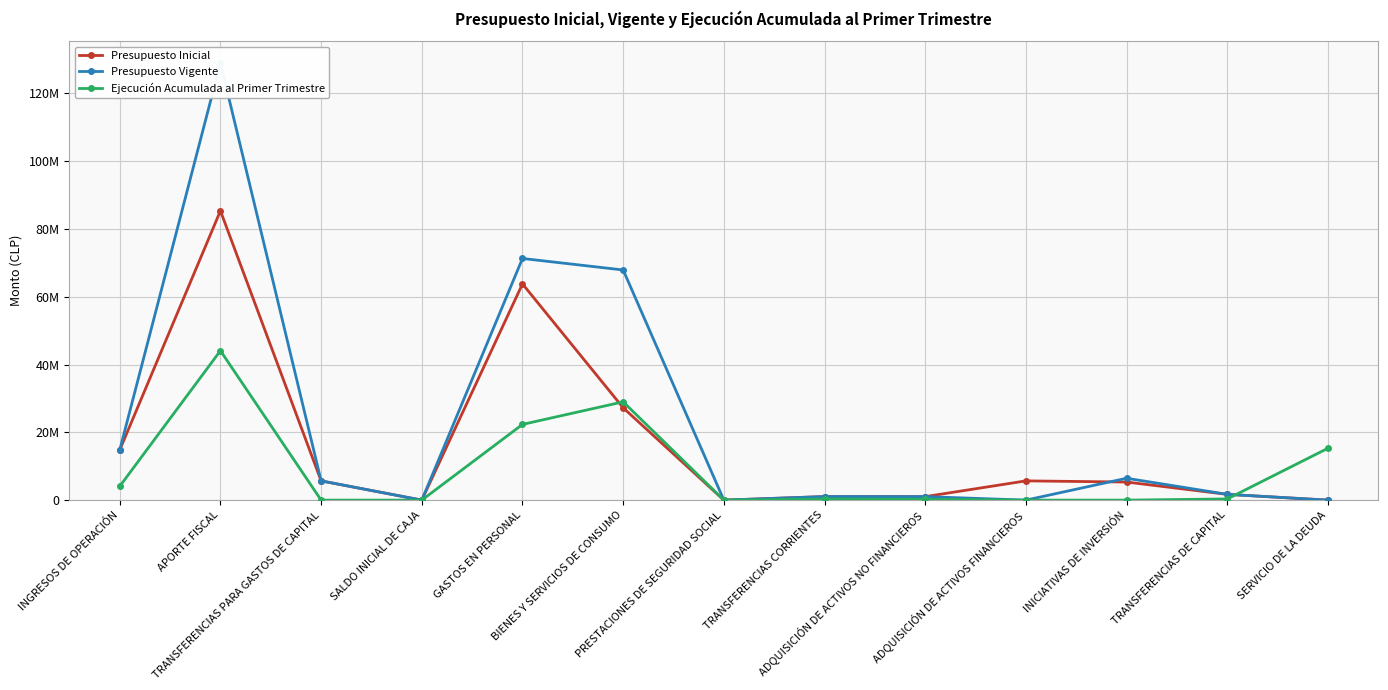

What is the sum of all Ejecución Acumulada al Primer Trimestre values?

115790947